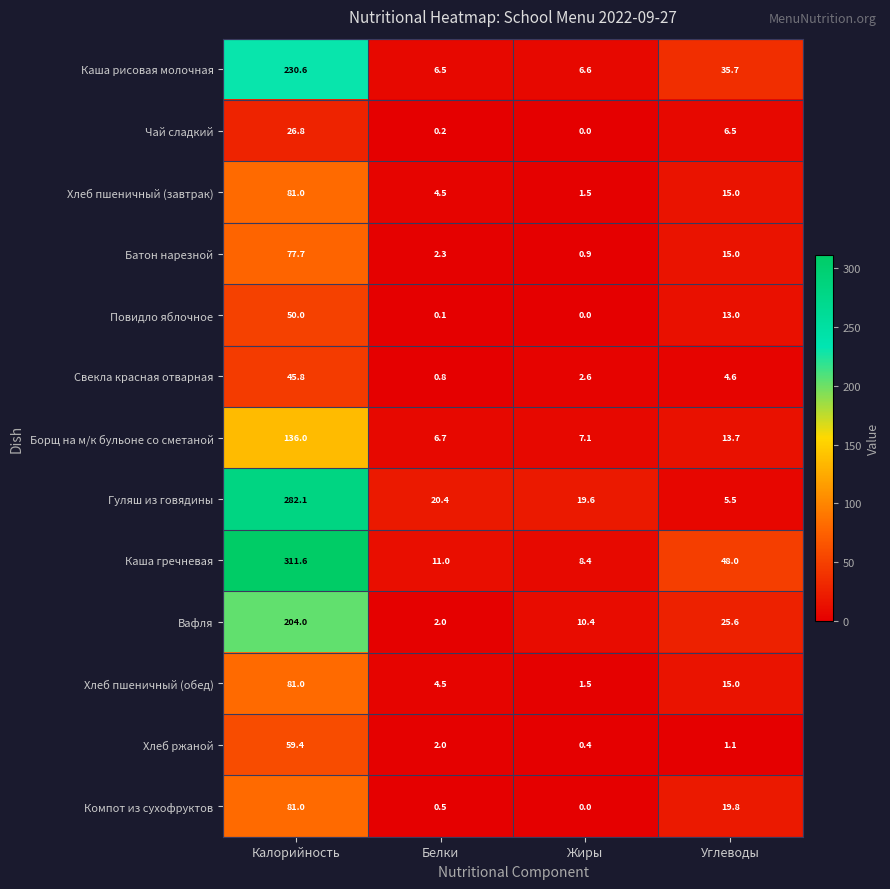

At how many categories does at least one series exceed 215?

1